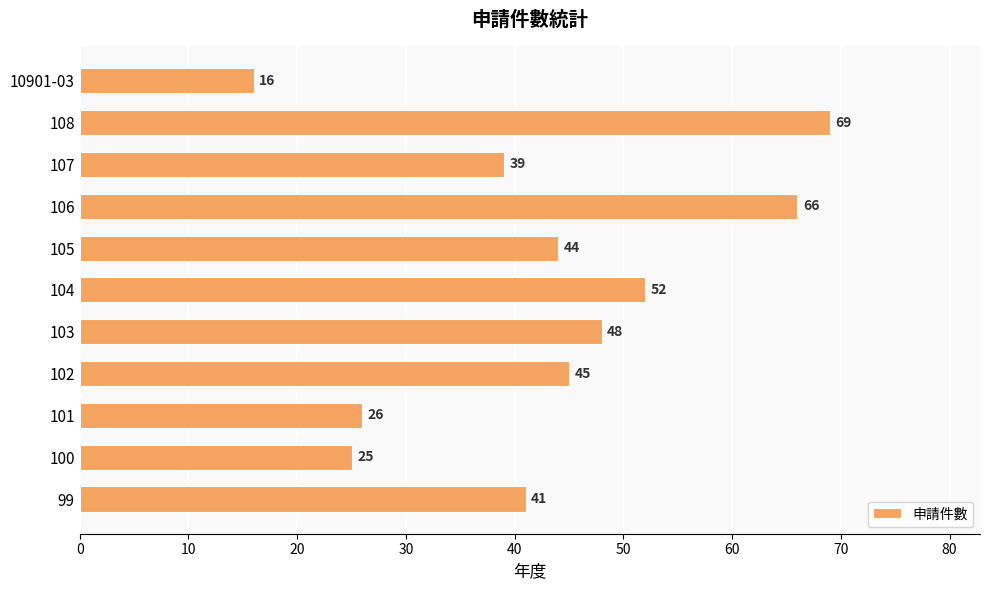

What is the difference between the second highest and minimum values?

50